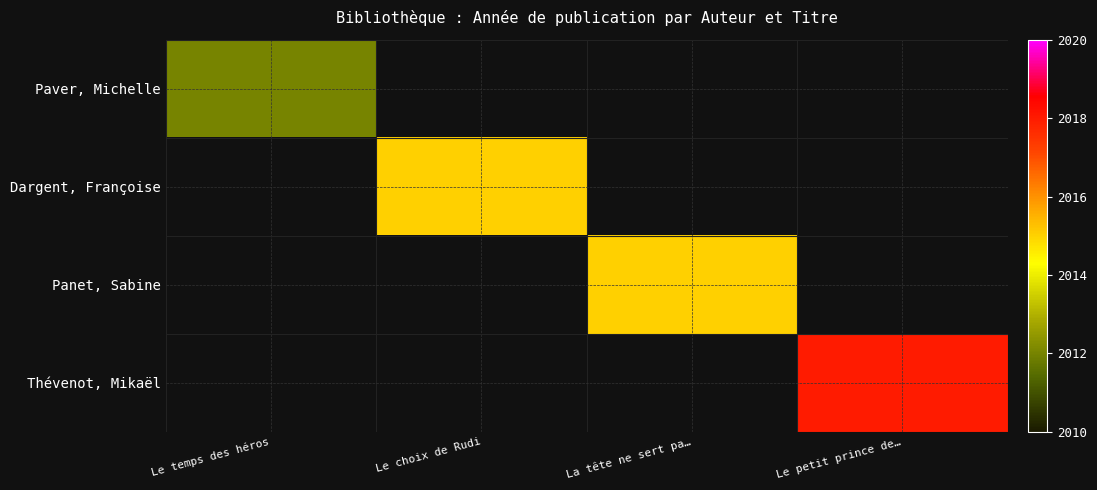

What is the maximum value shown in the chart?

2018.0